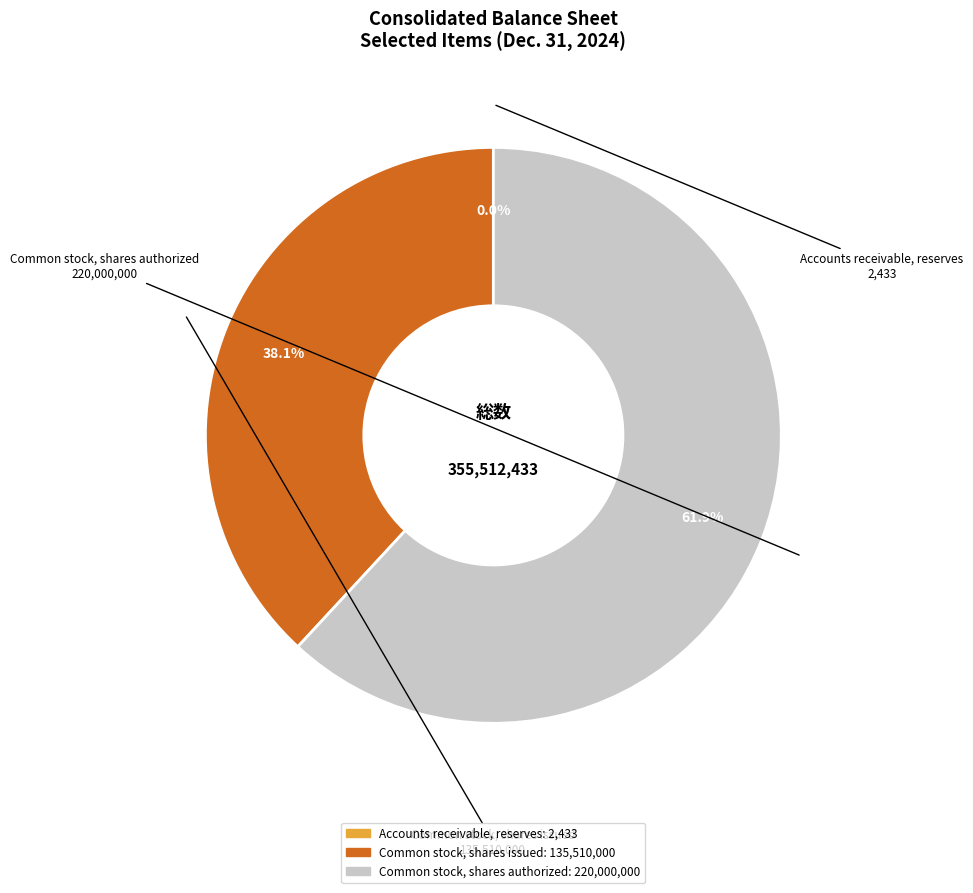

Approximately how many times larger is the value at Common stock, shares authorized compared to Common stock, shares issued?

1.6